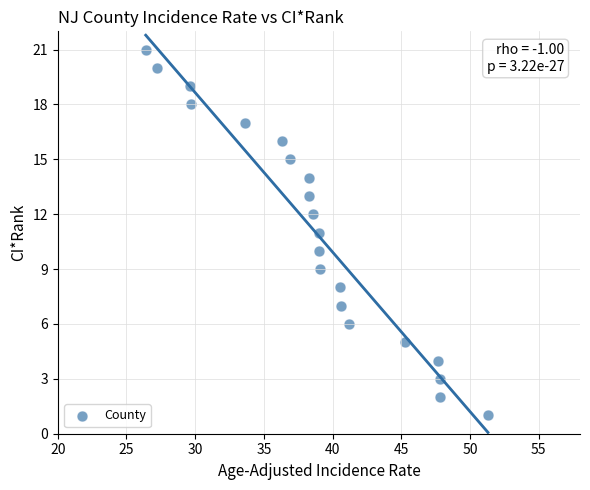

What is the range of Y values (max minus min)?

20